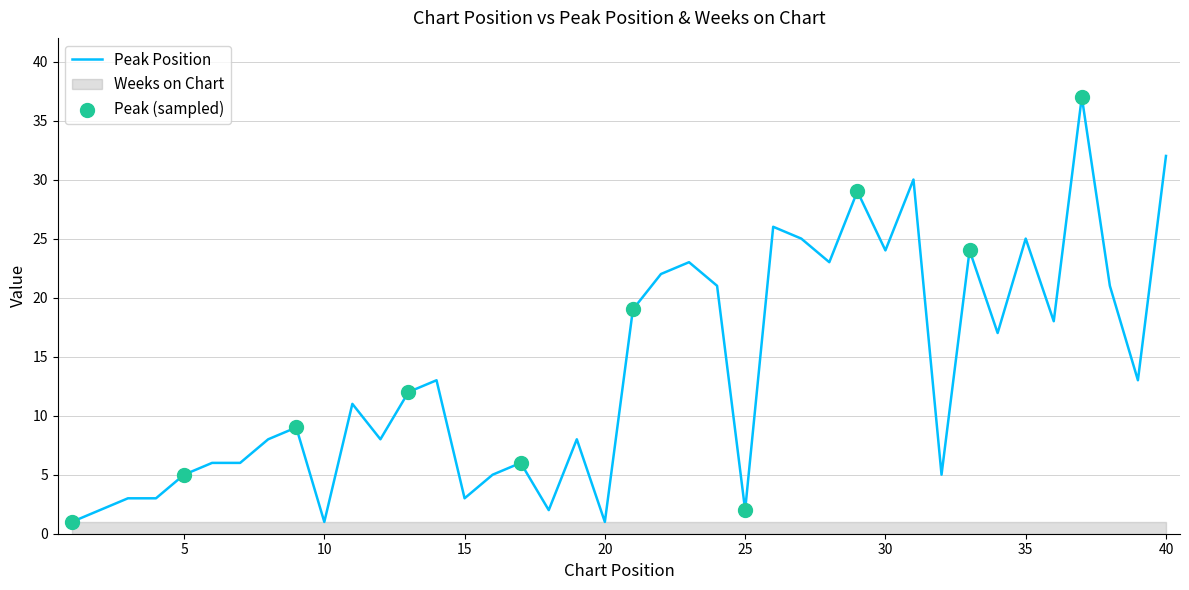

What is the ratio of the value at 19 to the value at 14?

0.6